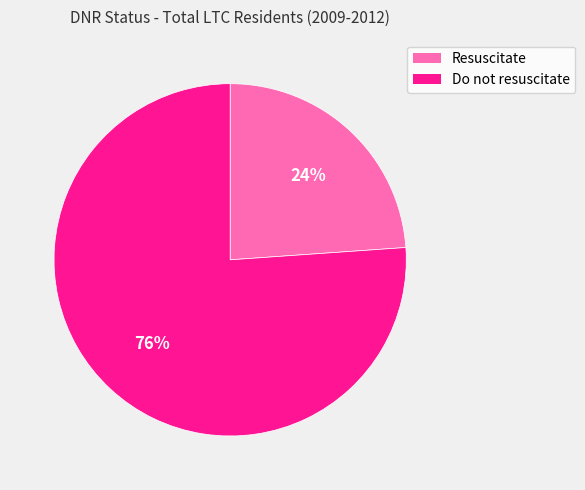

Rank the categories by value from highest to lowest.

Do not resuscitate, Resuscitate